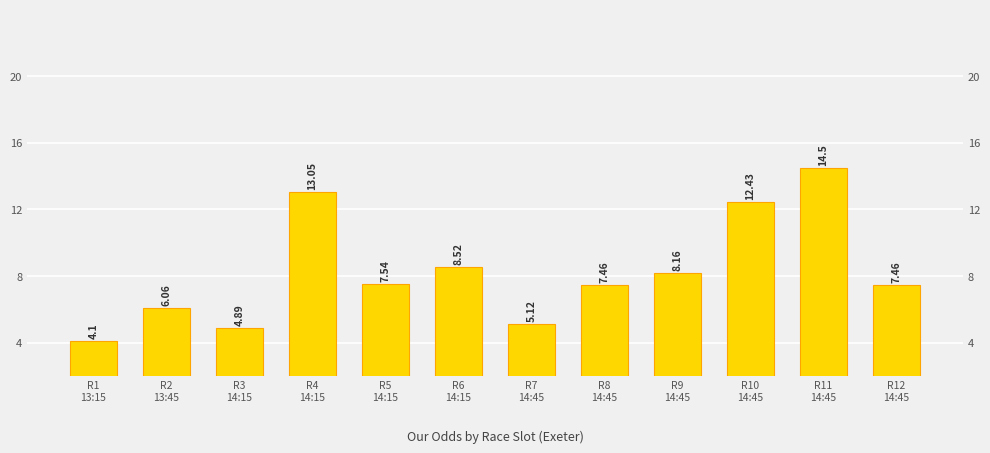

What is the minimum value shown in the chart?

4.1